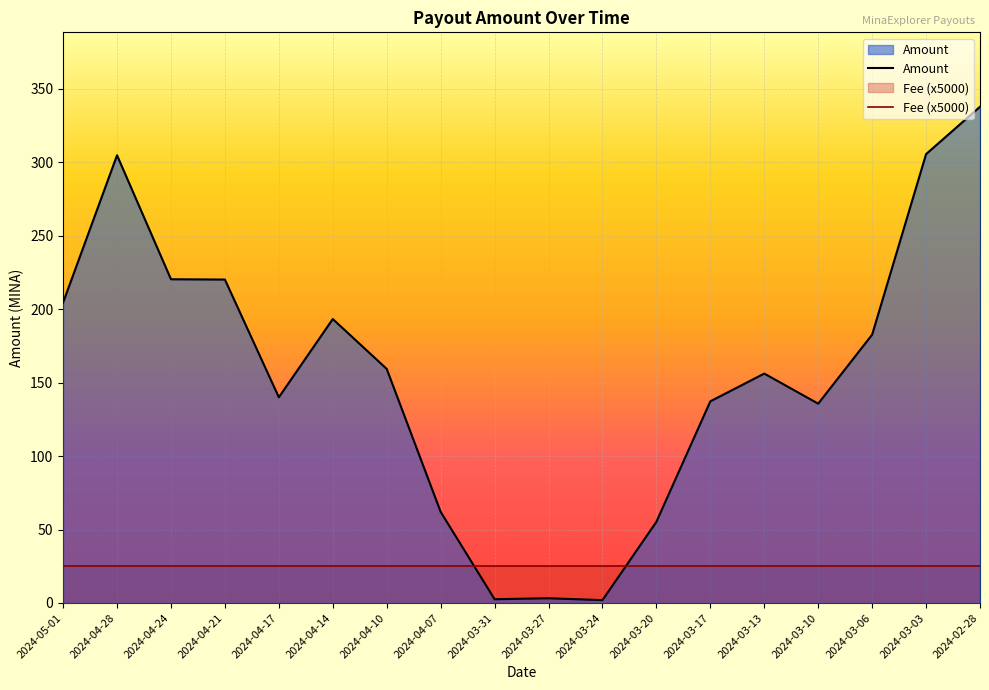

What is the label of the 7th point from the left?

2024-04-10